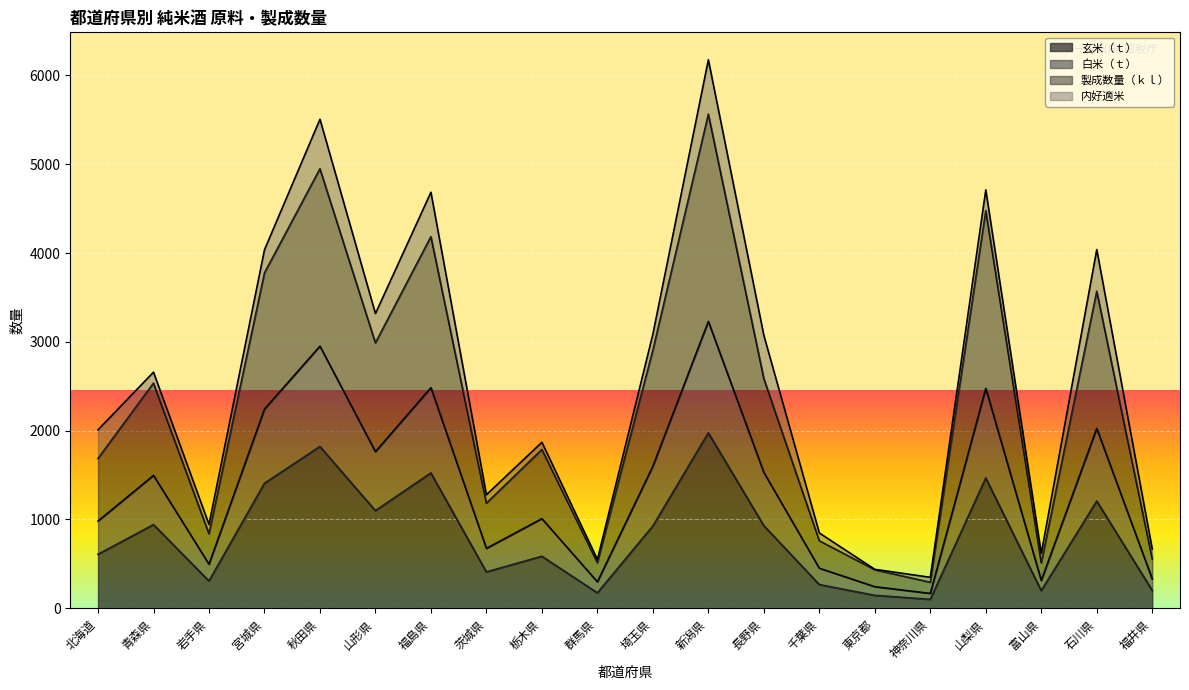

Reading right to left, transcribe all the data shown in this chart.

玄米（ｔ）: 202.0	1208.4	199.7	1468.3	100.7	145.7	267.3	931.2	1976.5	927.5	174.3	585.9	409.7	1524.4	1099.9	1821.9	1407.8	308.5	942.2	607.9
白米（ｔ）: 555.7	3570.2	512.4	4477.1	292.8	433.8	760.0	2587.3	5563.5	2905.9	513.9	1788.1	1183.5	4184.9	2989.0	4949.0	3776.2	839.4	2534.9	1686.5
製成数量（ｋｌ）: 667.2	4039.1	618.2	4711.2	348.6	438.6	848.0	3073.1	6175.9	3087.0	550.0	1869.3	1278.8	4684.1	3318.3	5506.2	4036.4	944.4	2658.7	2009.1